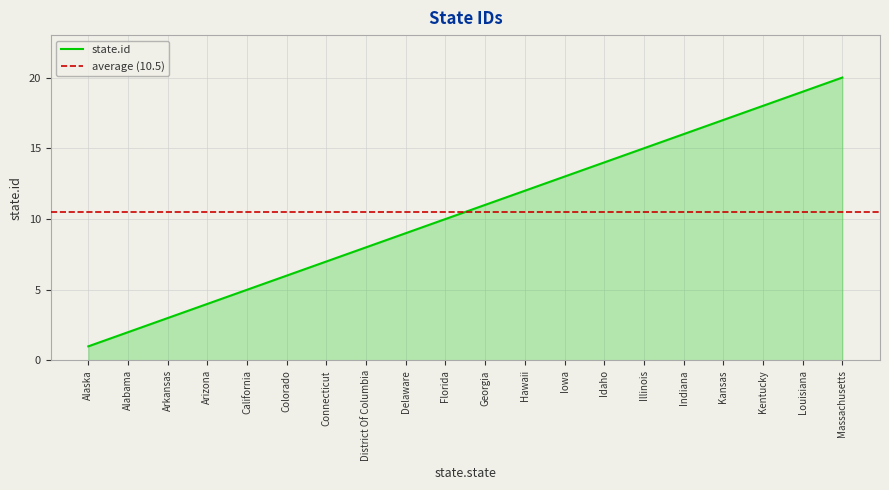

How many categories are shown in the chart?

20